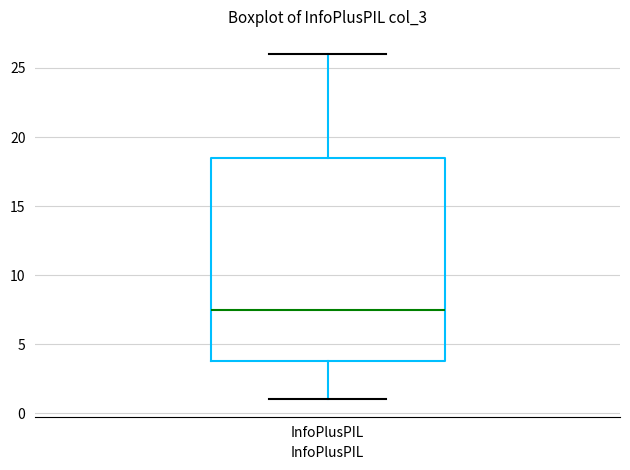

Transcribe this box plot: give where the median line is, the range the box spans, and where the two whiskers end, as read against the y-axis. The values are not printed on the chart, so give them approximately, as read against the axis.

median 7.5, box 4.0 to 18.5, whiskers 1.0 to 26.0